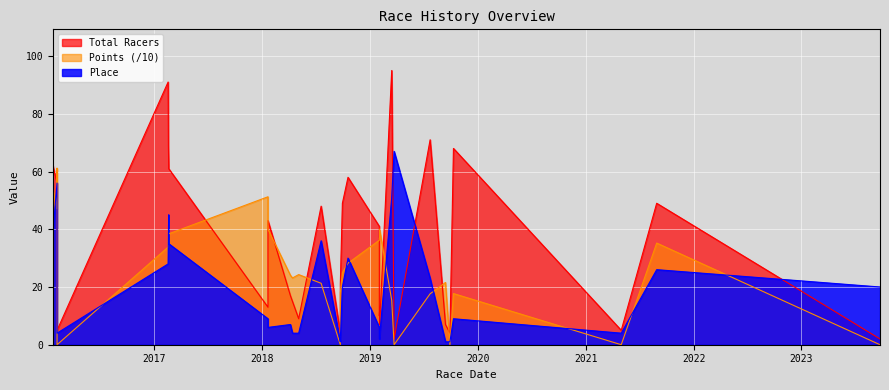

True or false: Points has more than 1 points higher than both neighbors.

True